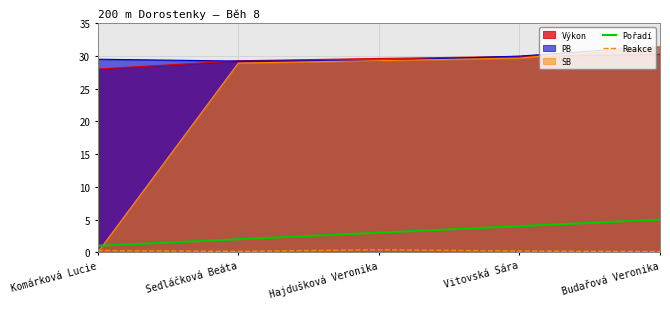

What are all the series names shown in the legend?

Výkon, PB, SB, Pořadí, Reakce